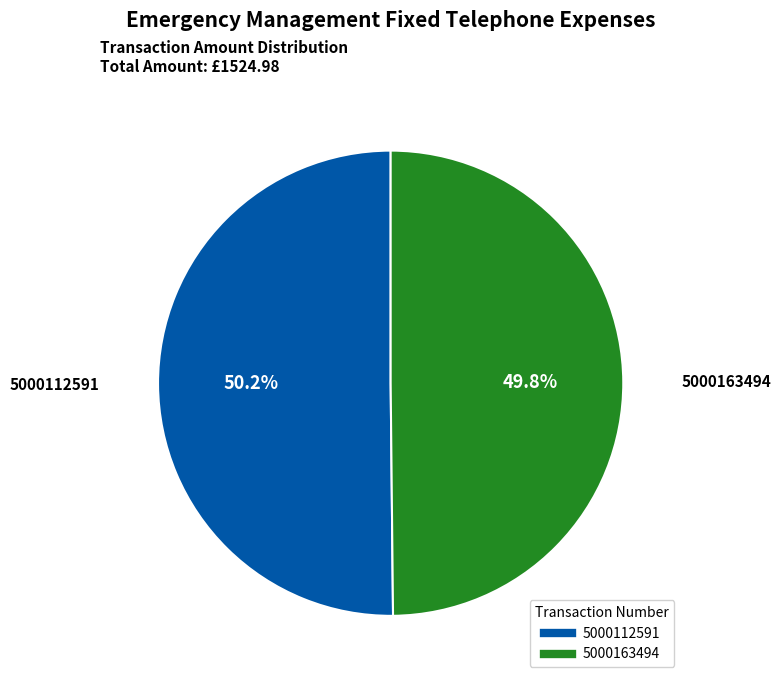

What is the ratio of the value at 5000163494 to the value at 5000112591?

1.0